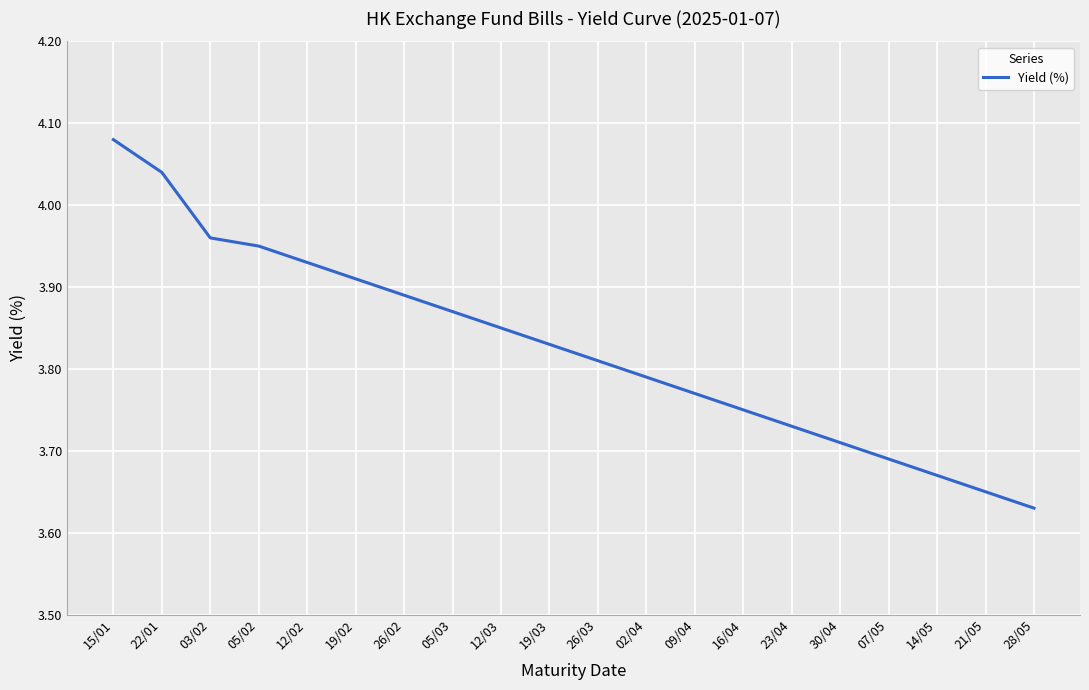

The value at 23/04 is 1.6. True or false?

False